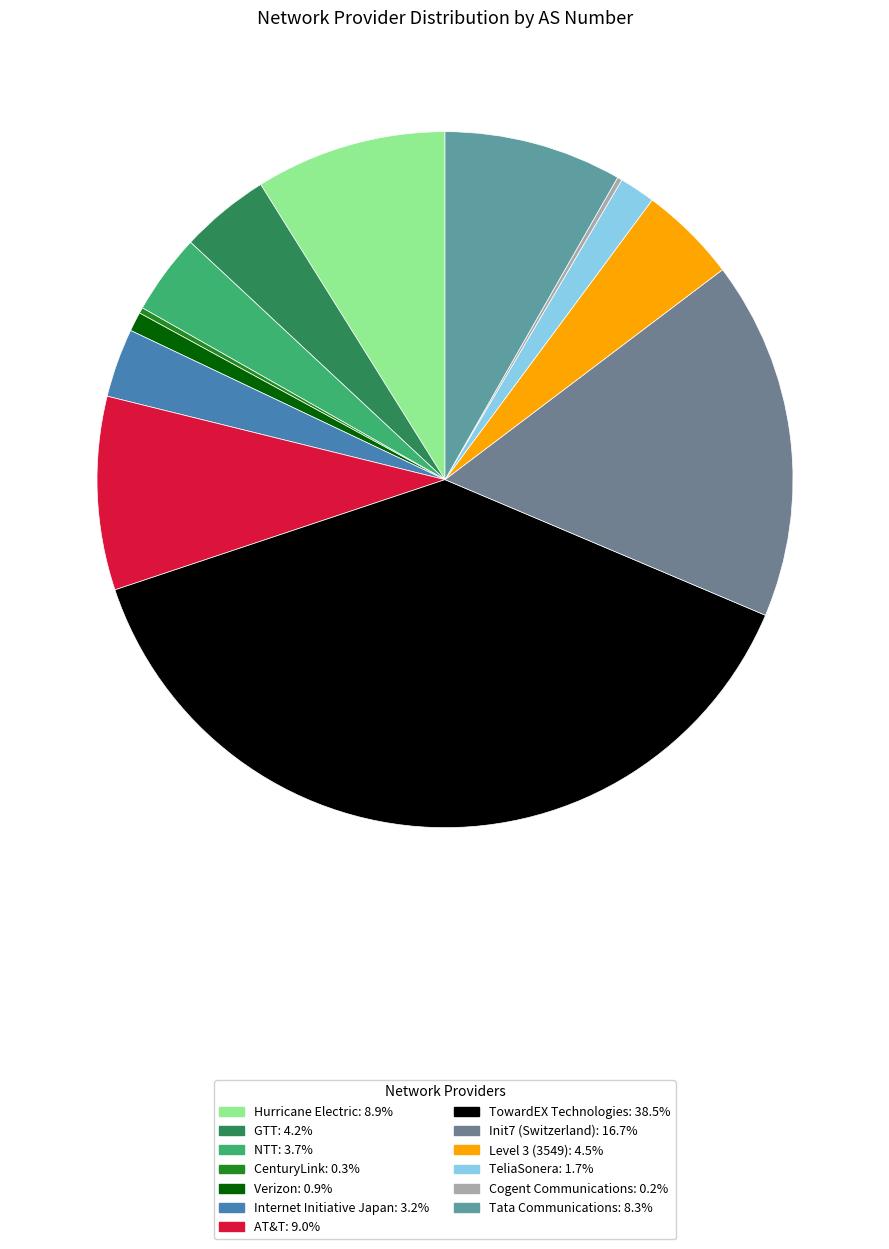

How many segments does this pie chart have?

13